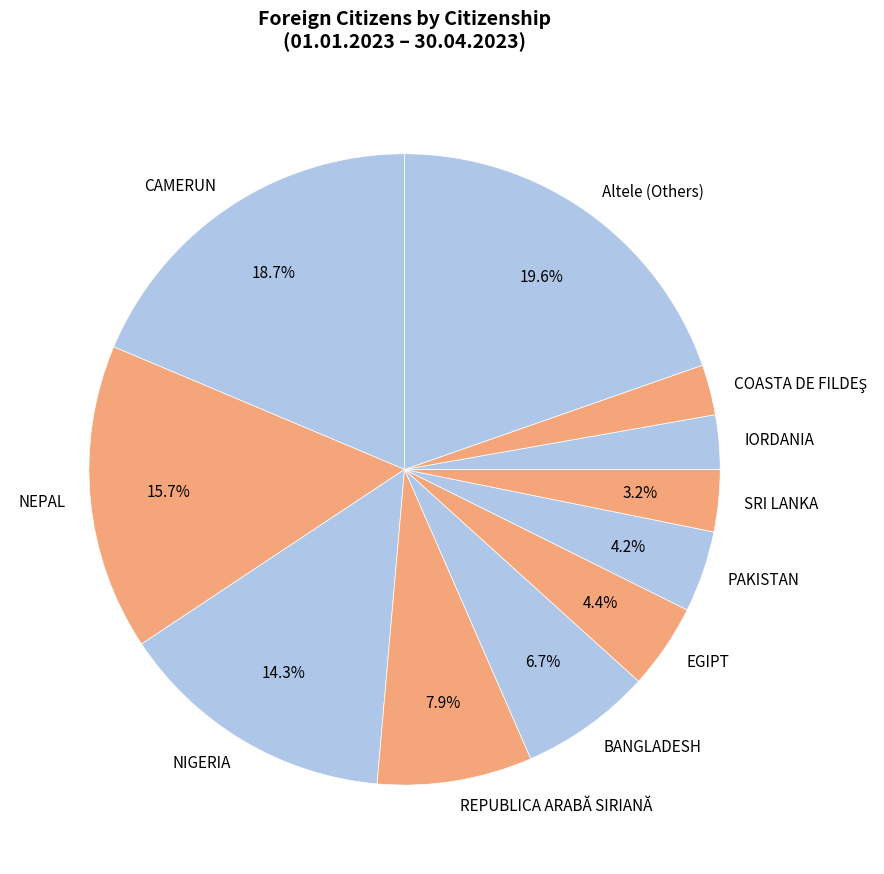

Which has a higher value, BANGLADESH or NEPAL?

NEPAL